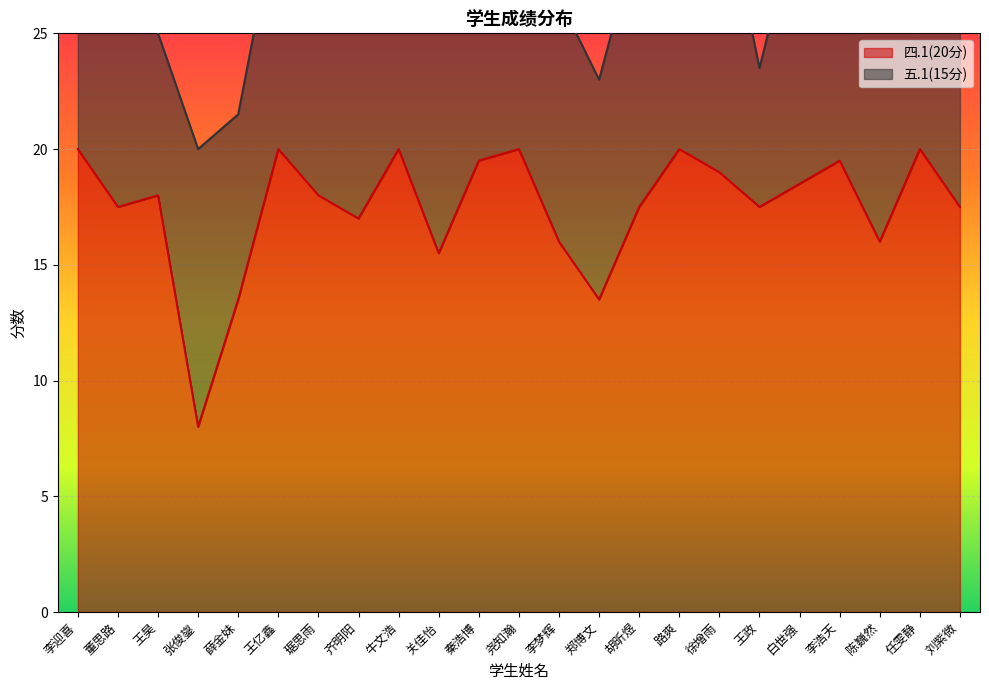

What is the ratio of the value at 李浩天 to the value at 白世强?

1.1